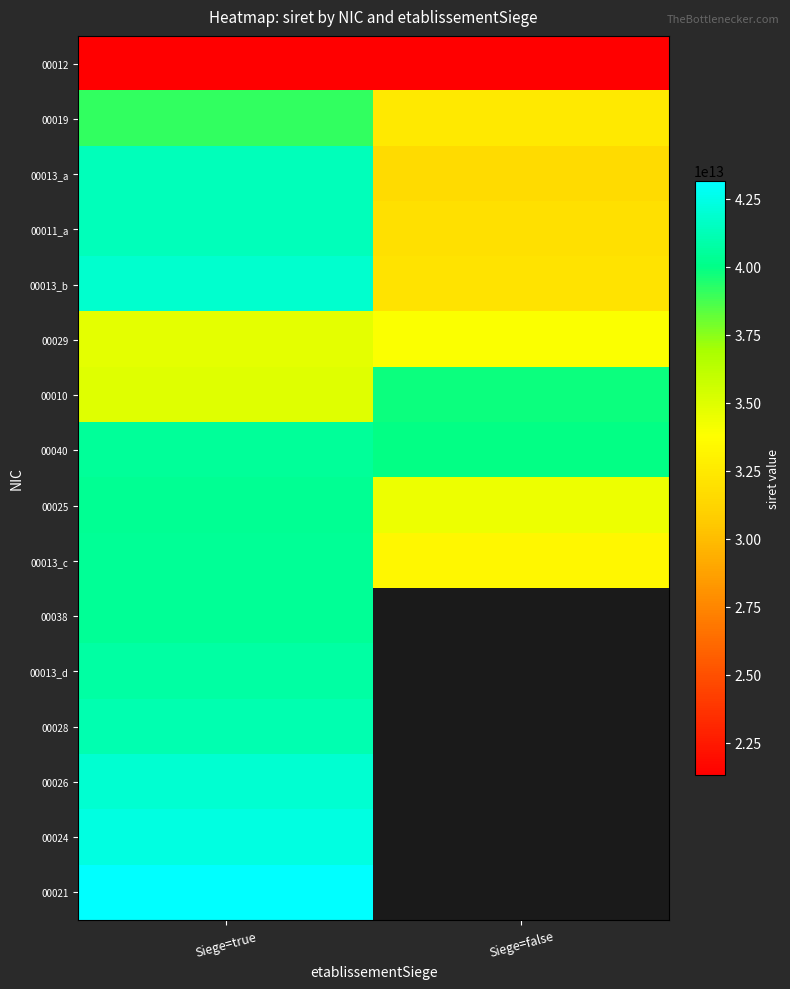

At which label does 00010 reach its peak?

Siege=false